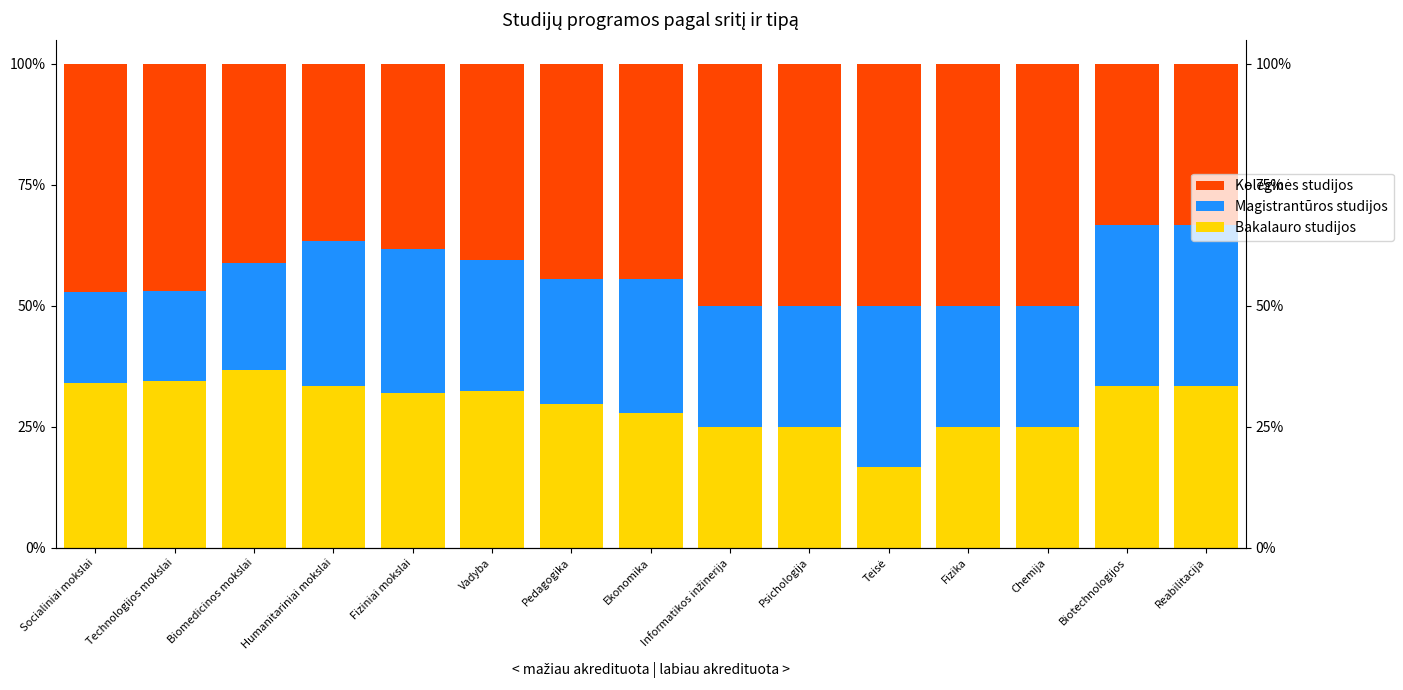

At which label is Magistrantūros studijos closest to 26?

Pedagogika